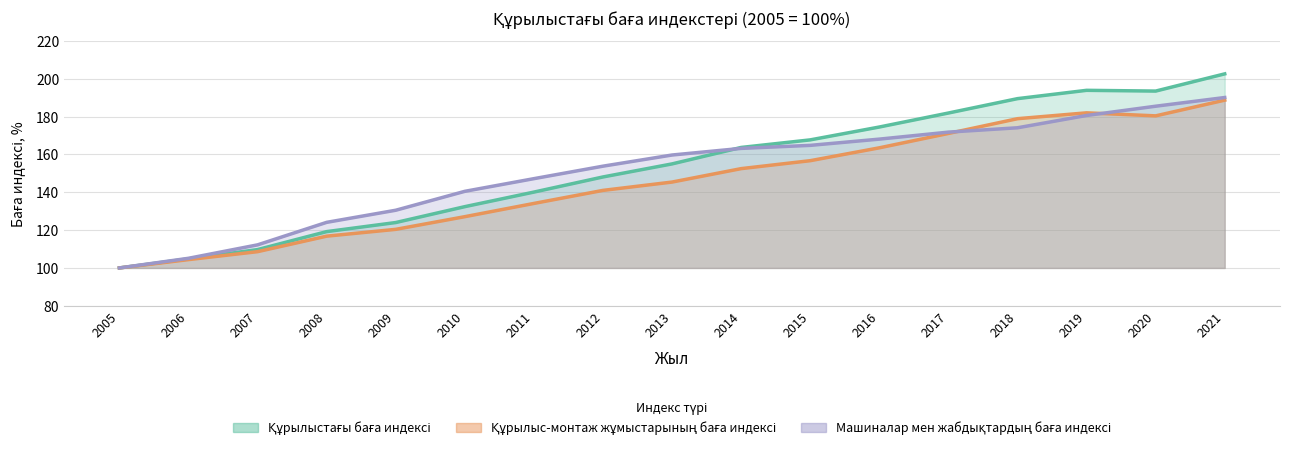

What is the value of the Машиналар мен жабдықтардың баға индексі point at the 2nd from the left?

105.1